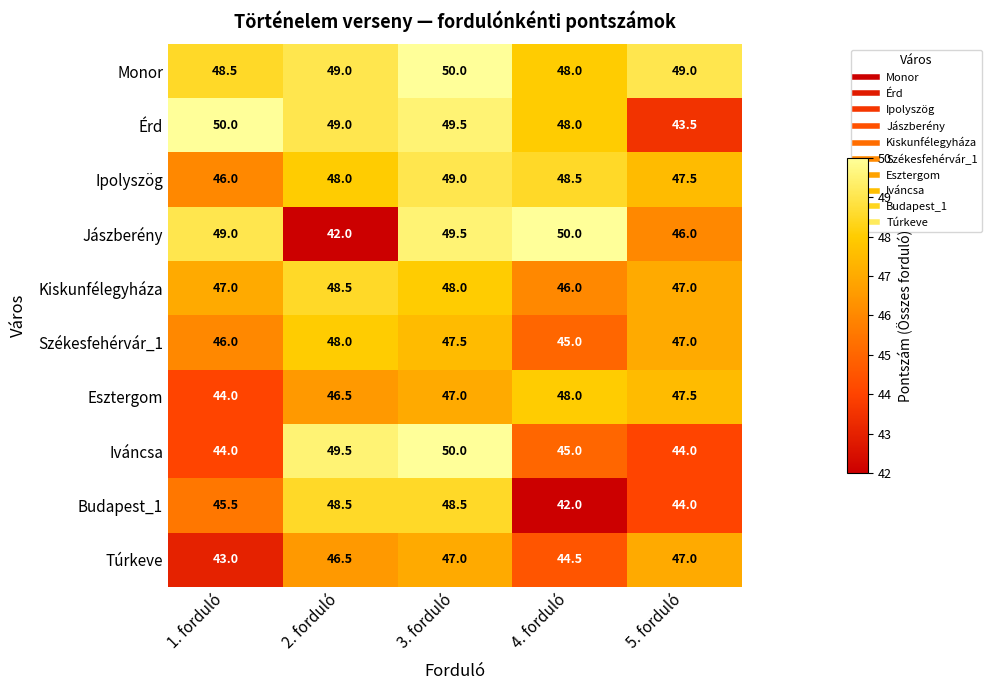

Which series has the widest spread of values?

Jászberény